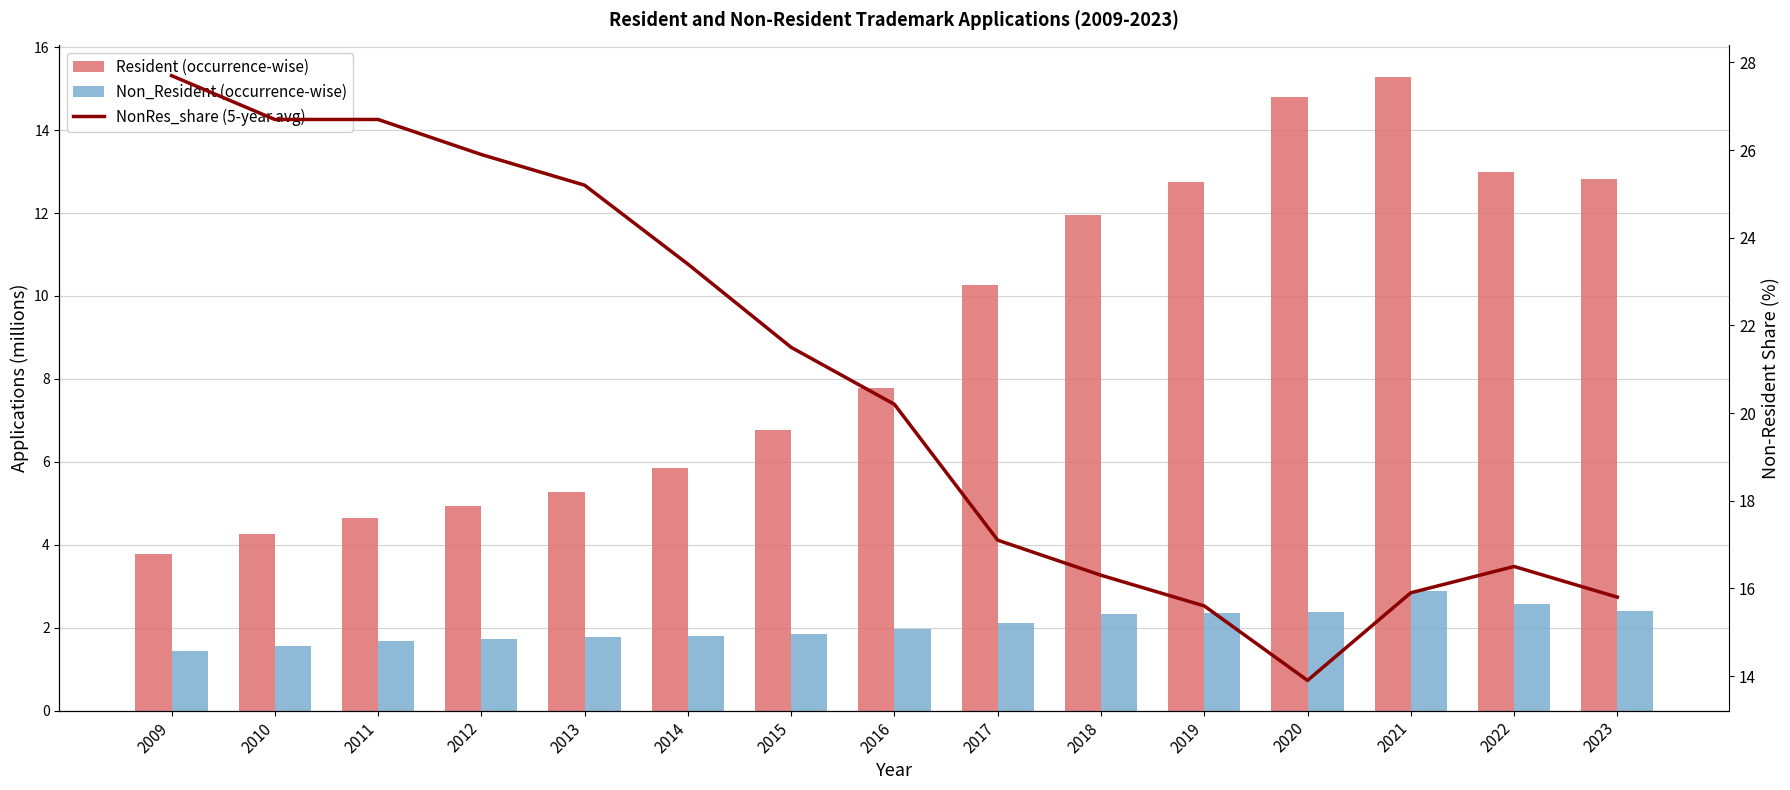

Reading left to right, what are all the values shown in this chart?

Resident (occurrence-wise): 3.8	4.3	4.6	4.9	5.3	5.9	6.8	7.8	10.3	12.0	12.7	14.8	15.3	13.0	12.8
Non_Resident (occurrence-wise): 1.4	1.6	1.7	1.7	1.8	1.8	1.9	2.0	2.1	2.3	2.4	2.4	2.9	2.6	2.4
NonRes_share (5-year avg): 27.7	26.7	26.7	25.9	25.2	23.4	21.5	20.2	17.1	16.3	15.6	13.9	15.9	16.5	15.8